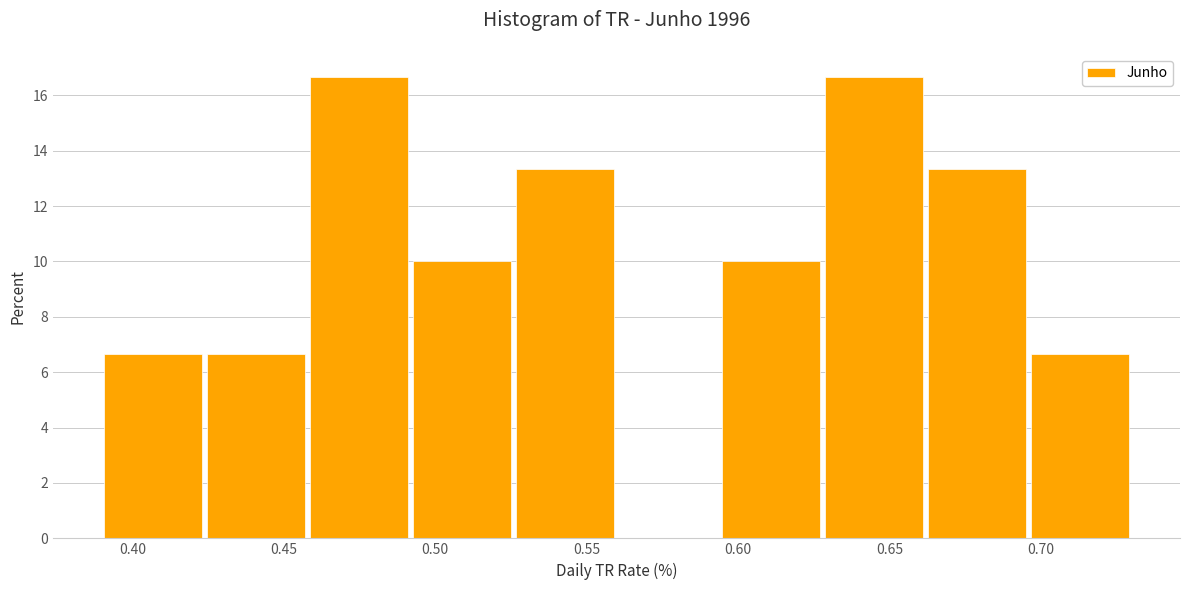

Reading left to right, transcribe this chart: for each bar, give the range it covers on the x-axis and its height. Neither the bar edges nor the heights are printed on the chart, so give them approximately, as read against the axes.

0.390 to 0.425: 6.6
0.425 to 0.460: 6.6
0.460 to 0.495: 16.6
0.495 to 0.525: 10.0
0.525 to 0.560: 13.4
0.560 to 0.595: 0
0.595 to 0.630: 10.0
0.630 to 0.665: 16.6
0.665 to 0.695: 13.4
0.695 to 0.730: 6.6